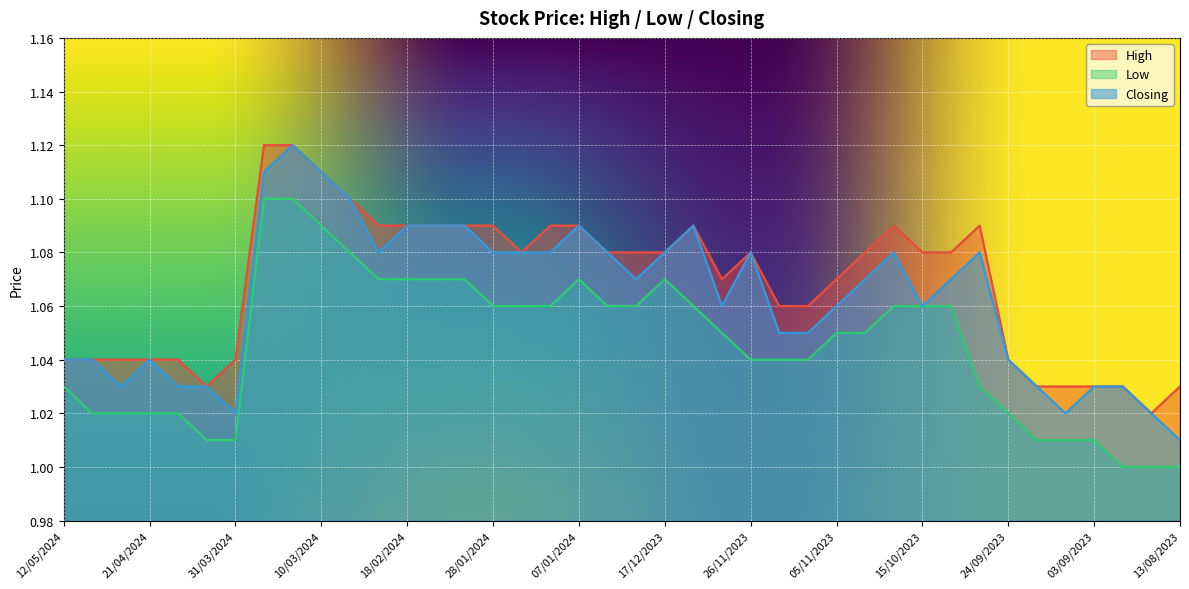

How many lines are shown in the chart?

3